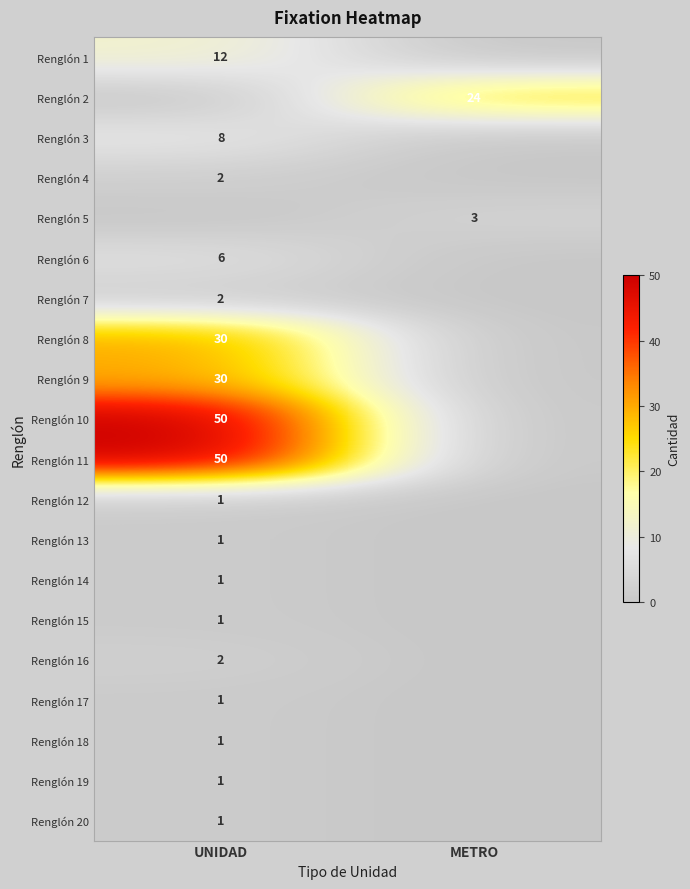

At which category is the sum across all series the highest?

UNIDAD